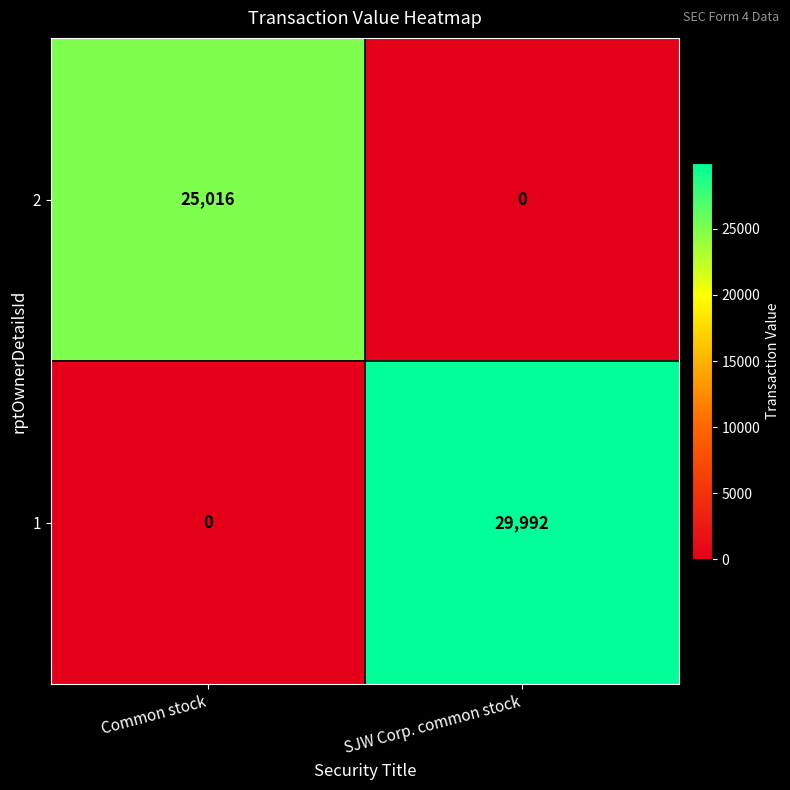

What is the sum of all 2 values?

25016